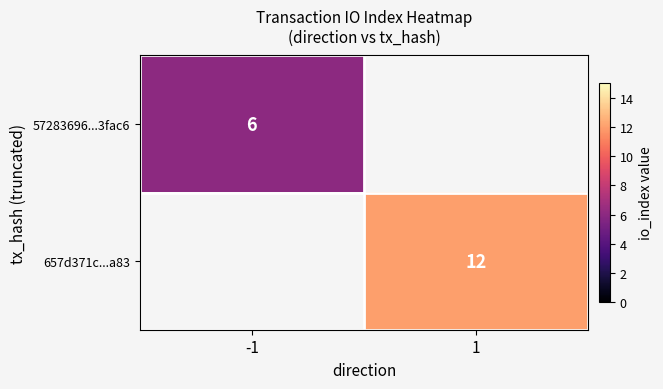

Which label corresponds to the smallest value in the chart?

-1